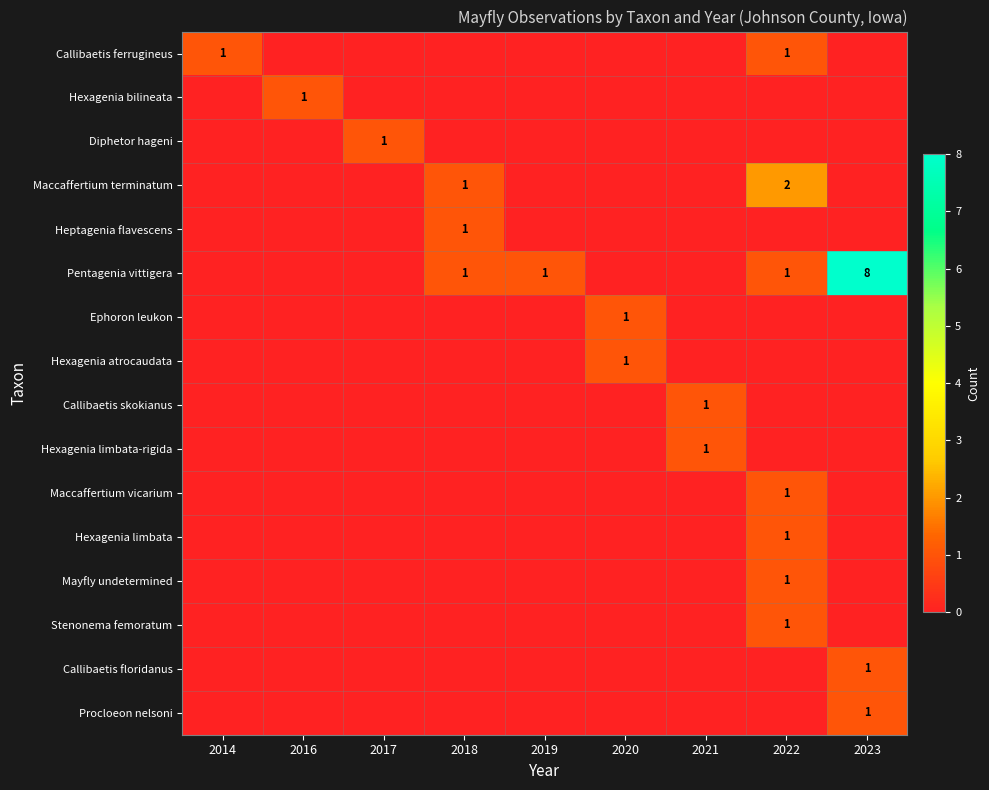

What is the spread (max minus min) of values at 2023?

8